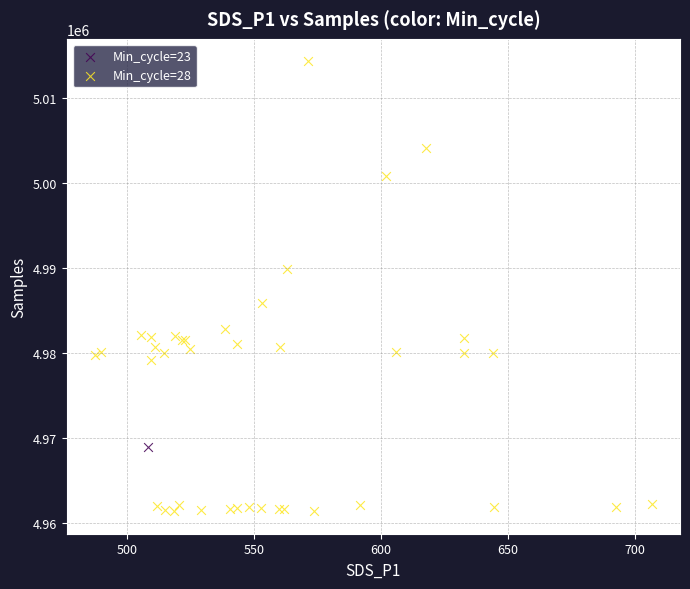

What are all the series names shown in the legend?

Min_cycle=23, Min_cycle=28